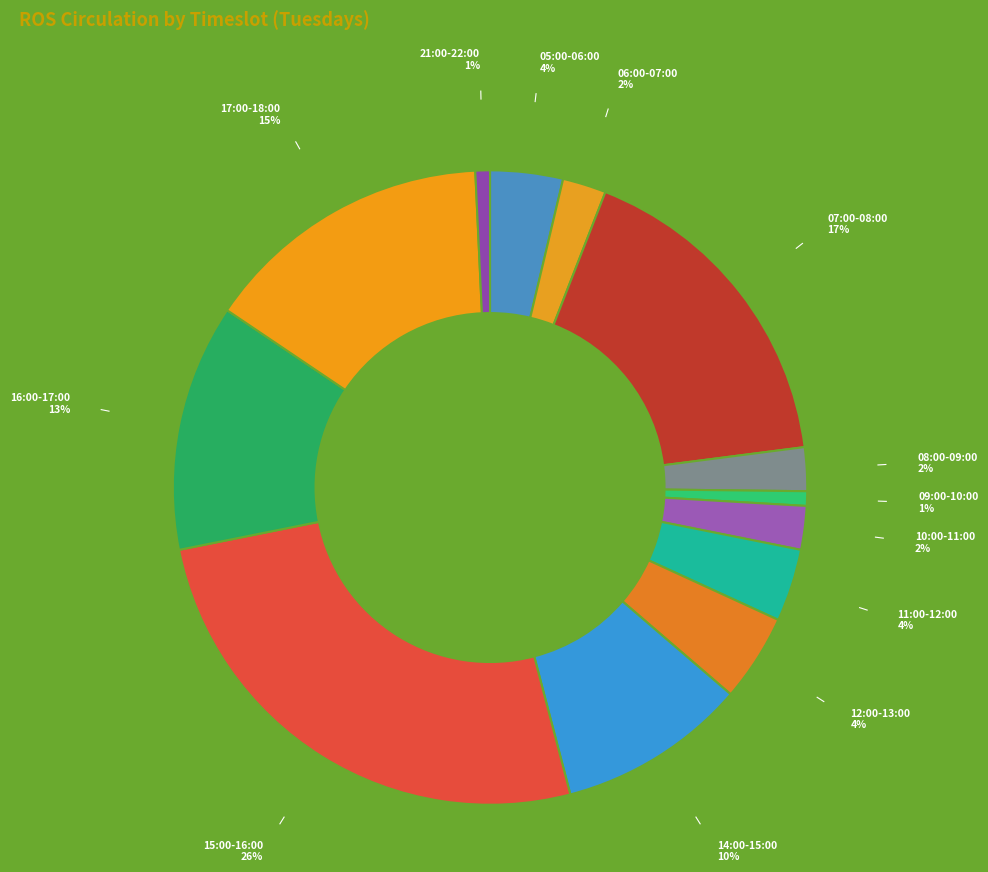

How many segments does this pie chart have?

13